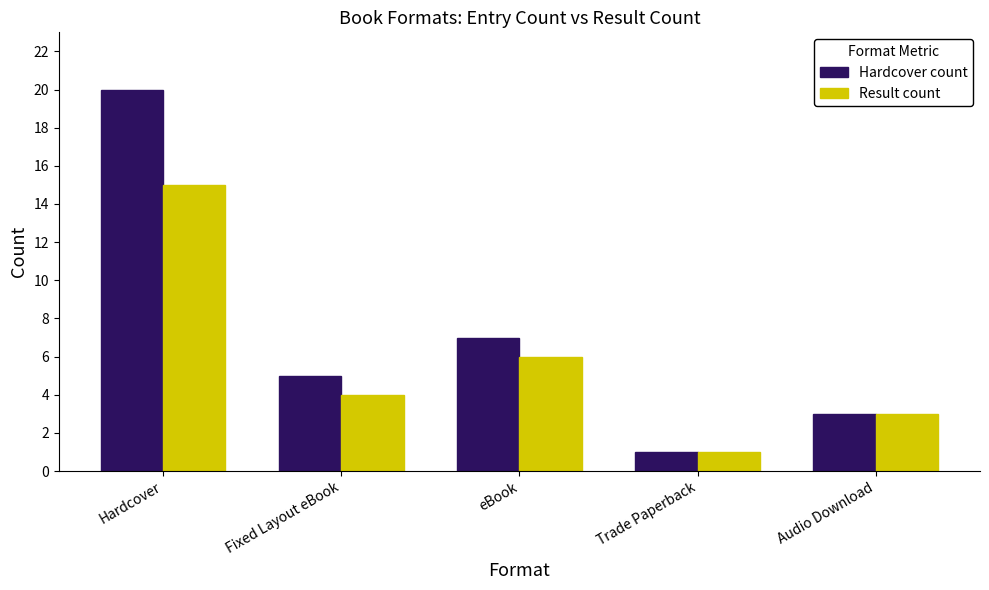

What is the value of the Result count bar at the 1st from the left?

15